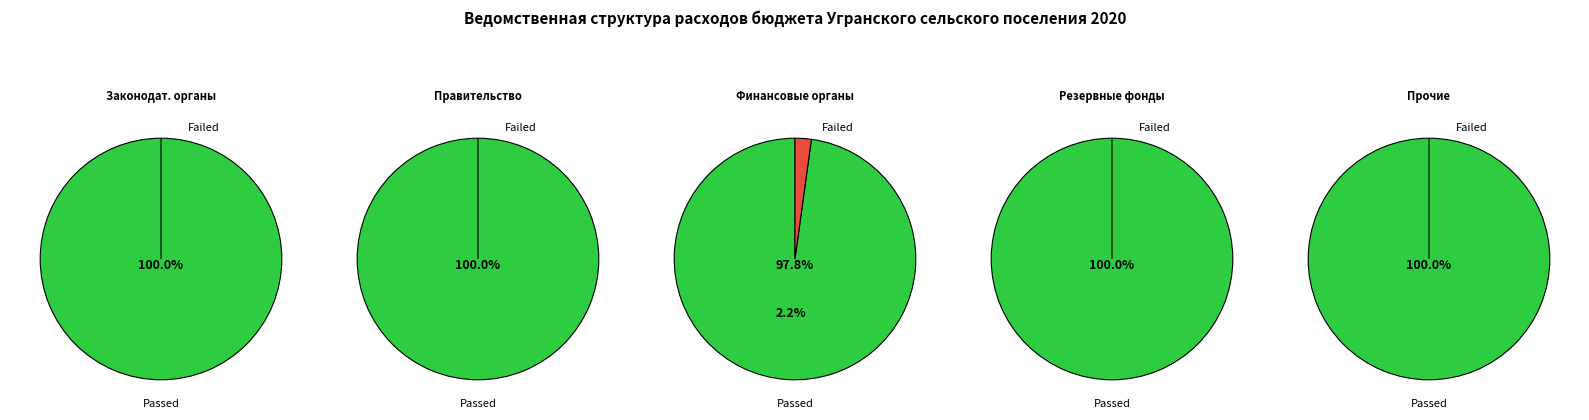

Approximately how many times larger is the value at 4 compared to values?

0.4